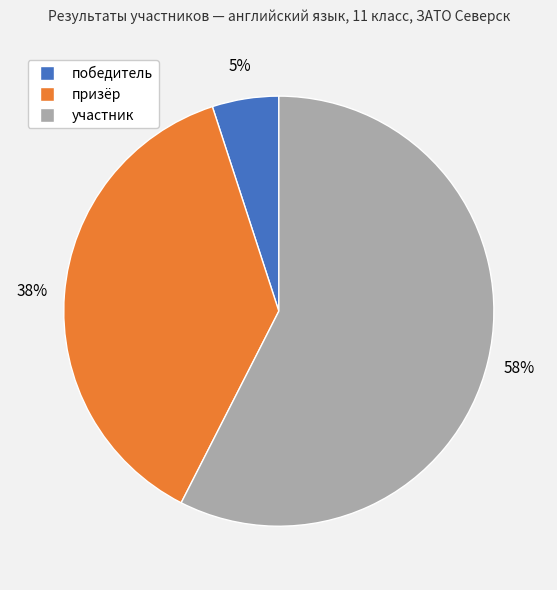

Is it true that призёр is 29% of the pie?

False